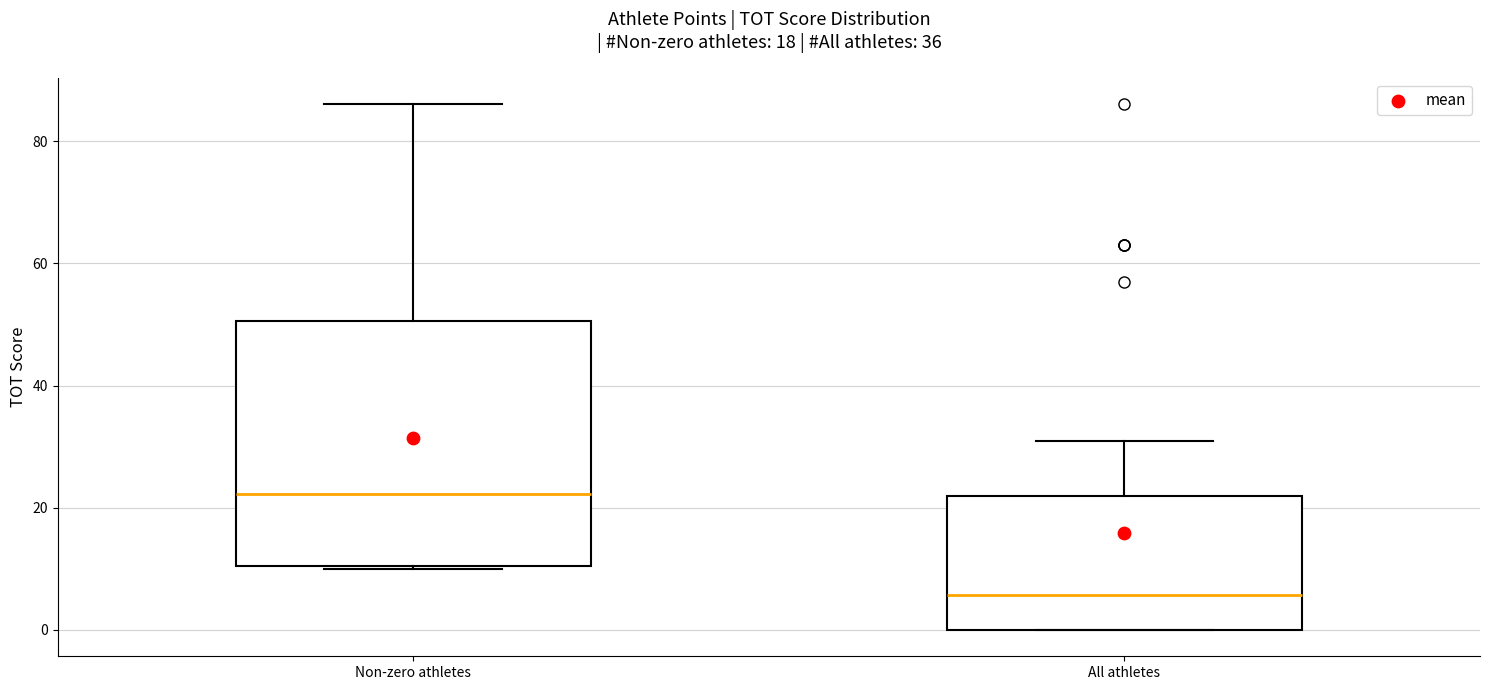

Which box is the tallest, from its lower edge to its upper edge?

Non-zero athletes